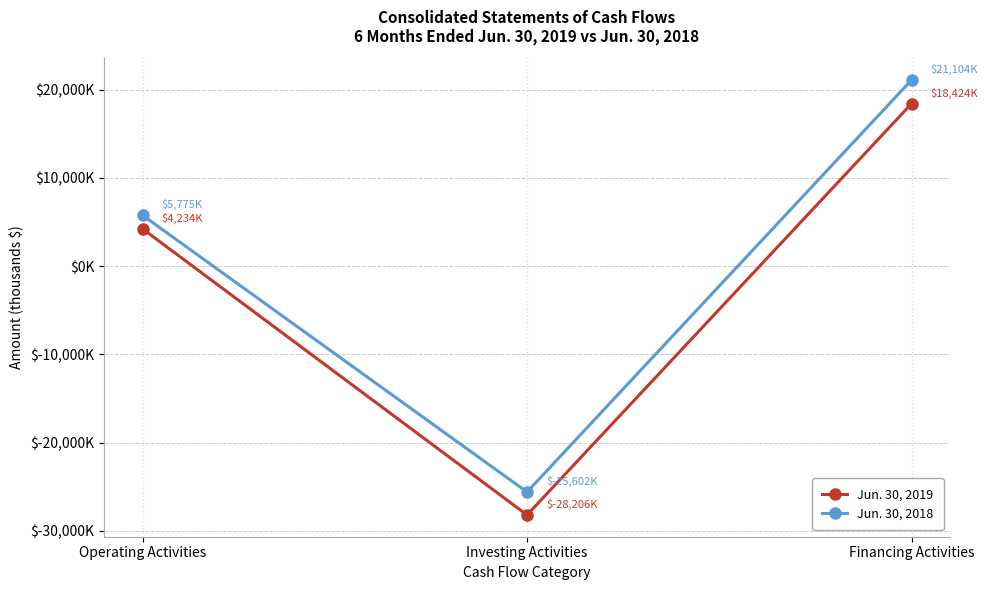

Count the Jun. 30, 2018 values in the range -25602 to 21104.

3